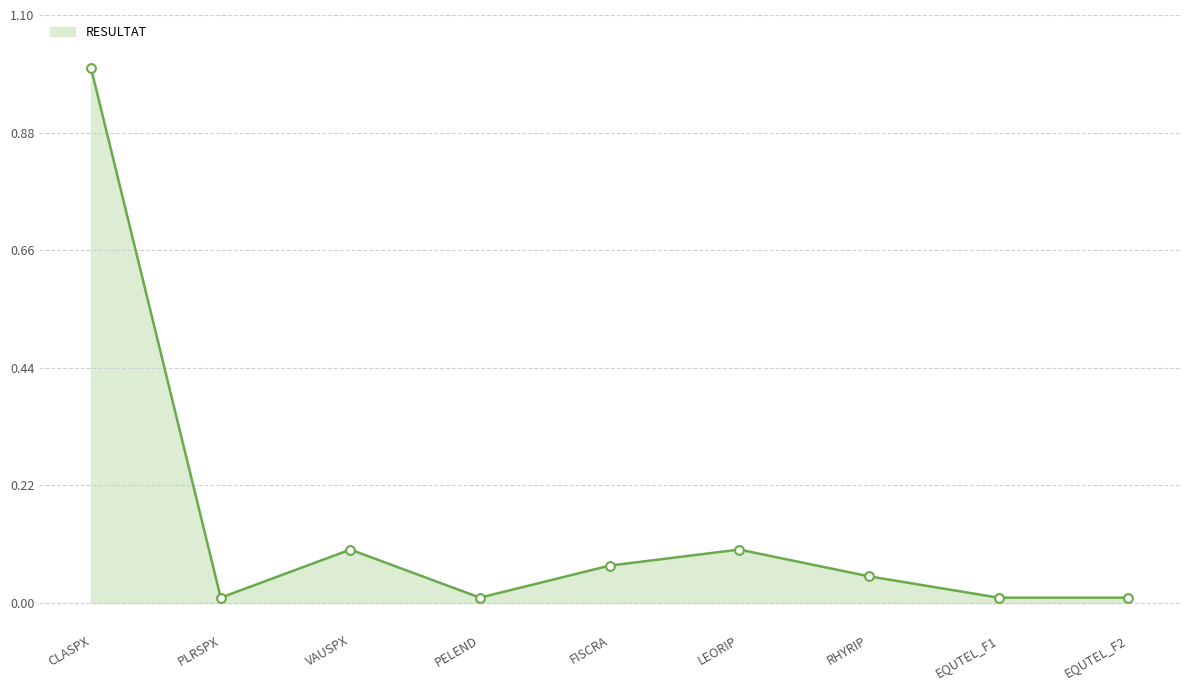

What position from the right is FISCRA?

5